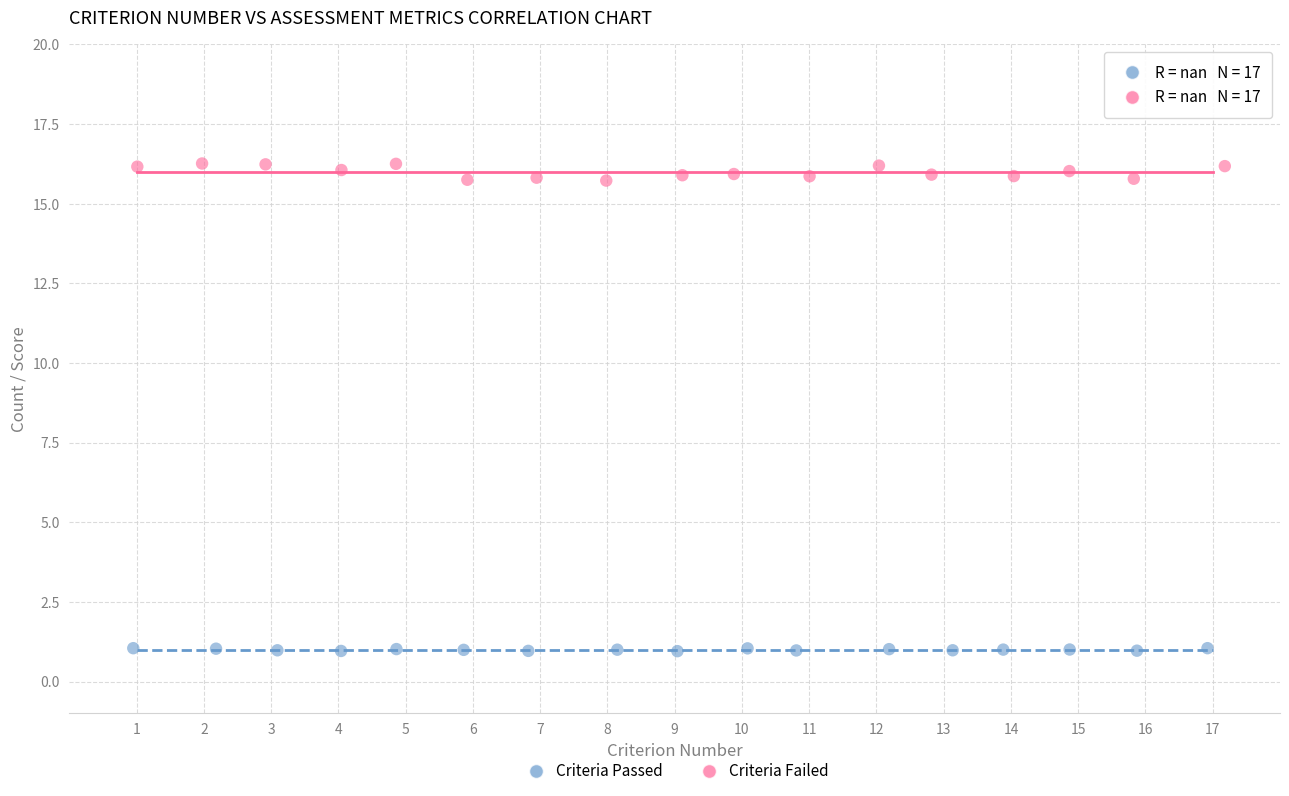

Which series contains the highest Y value?

Criteria Failed